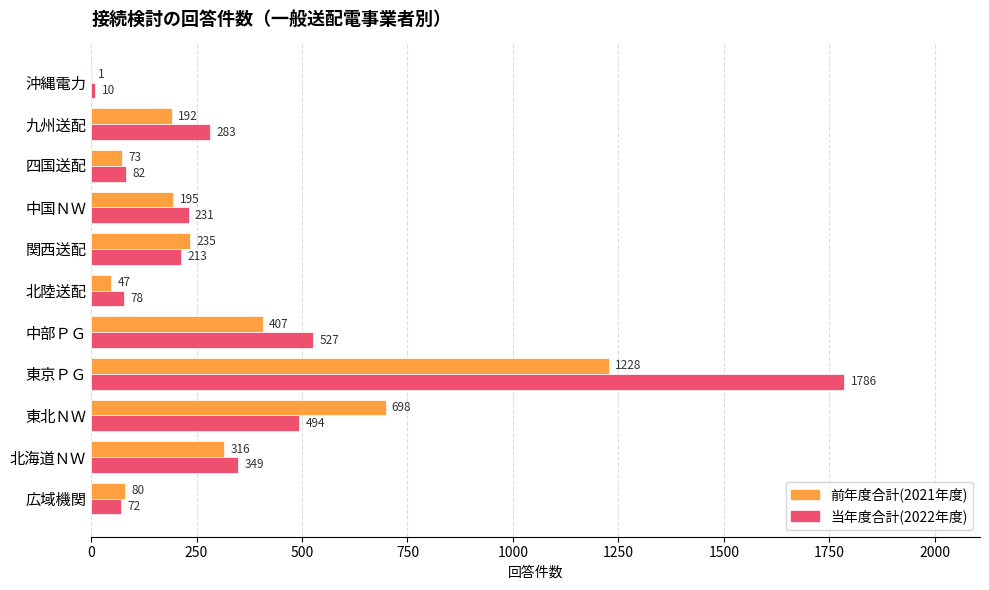

Is the value of 当年度合計(2022年度) at 九州送配 greater than the value of 前年度合計(2021年度) at 九州送配?

Yes